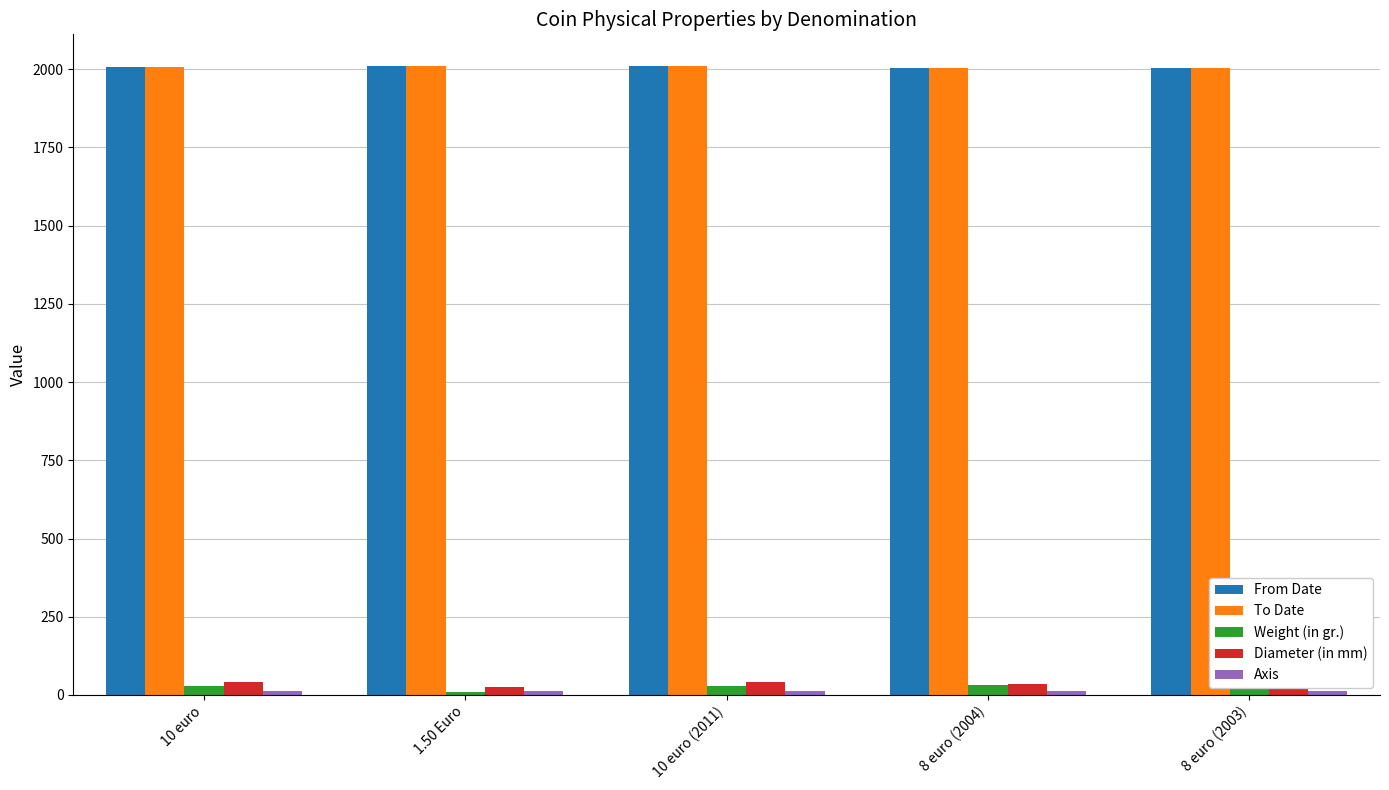

Between 10 euro (2011) and 8 euro (2003), which series saw the biggest shift?

From Date